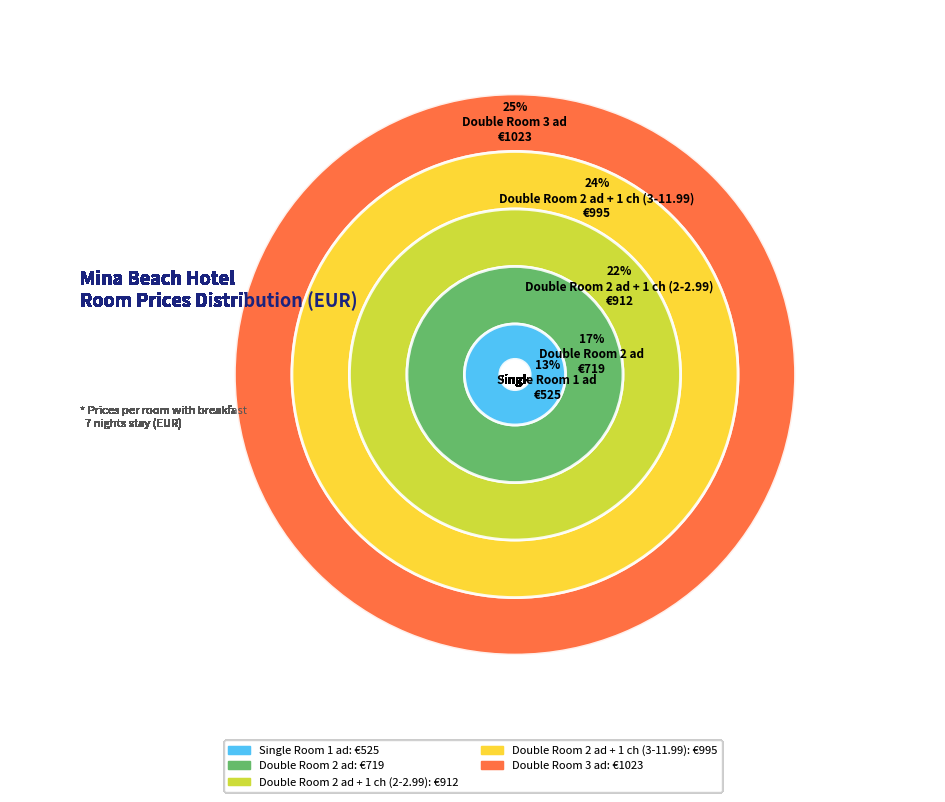

What portion of the pie excludes Single Room 1 ad?

87.4%